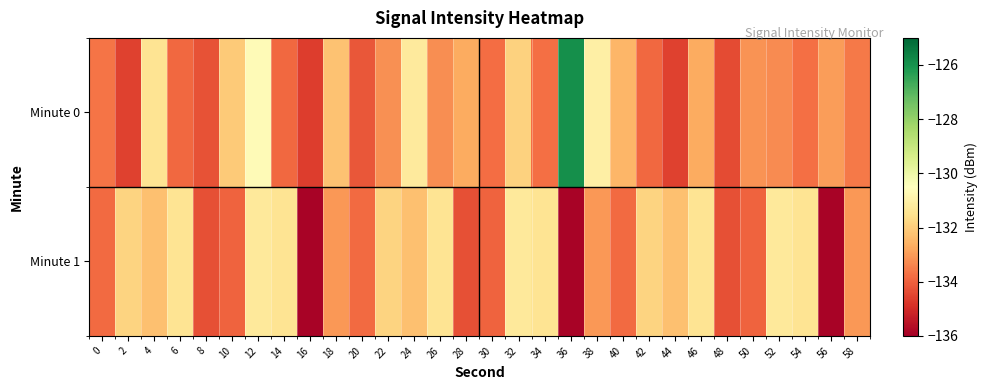

Reading left to right, extract all data points from this chart.

Minute 0: 0=-133.7	2=-134.6	4=-131.4	6=-133.9	8=-134.2	10=-132.1	12=-130.7	14=-133.9	16=-134.7	18=-132.2	20=-134.2	22=-133.2	24=-131.2	26=-133.2	28=-132.7	30=-133.8	32=-131.9	34=-133.7	36=-125.9	38=-131.0	40=-132.5	42=-133.9	44=-134.6	46=-132.7	48=-134.4	50=-133.1	52=-133.3	54=-133.7	56=-133.0	58=-133.6
Minute 1: 0=-133.8	2=-131.8	4=-132.3	6=-131.4	8=-134.3	10=-134.0	12=-131.3	14=-131.4	16=-135.9	18=-133.0	20=-133.8	22=-131.8	24=-132.3	26=-131.4	28=-134.3	30=-134.0	32=-131.3	34=-131.4	36=-135.9	38=-133.0	40=-133.8	42=-131.8	44=-132.3	46=-131.4	48=-134.3	50=-134.0	52=-131.3	54=-131.4	56=-135.9	58=-133.0